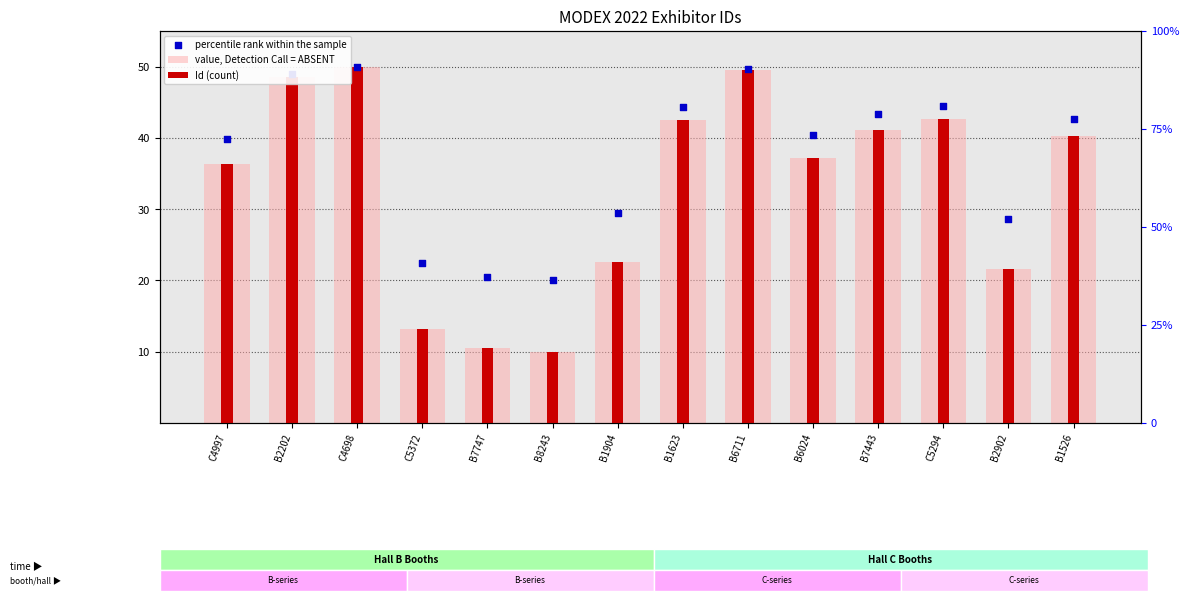

Which series has the largest total across all categories?

percentile rank within the sample